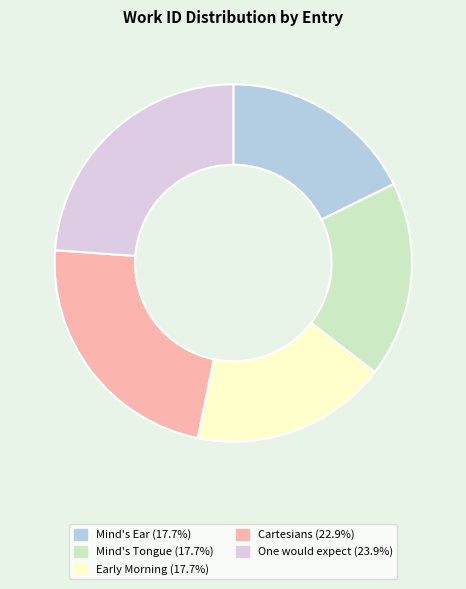

Between Early Morning and One would expect, which is larger?

One would expect